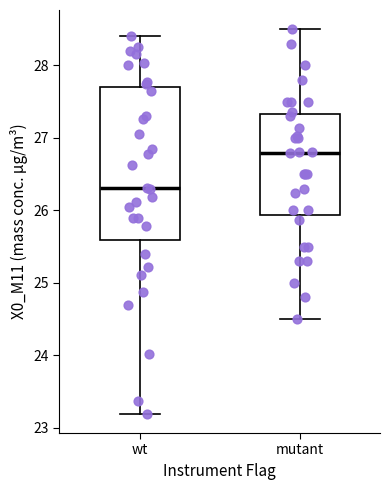

Comparing the boxes themselves (not the whiskers), which one is the tallest?

wt